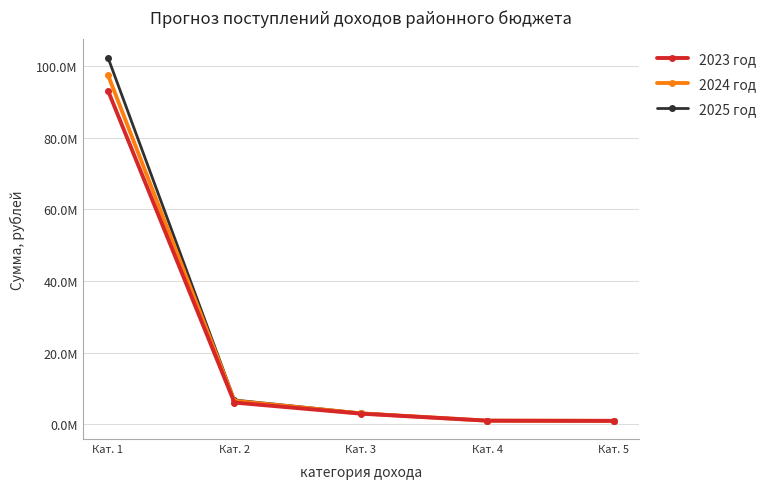

Reading left to right, list all the values displayed in this chart.

2023 год: 93204640	6060240	2961000	1004000	950000
2024 год: 97561880	6524170	3050000	1004000	950000
2025 год: 102413820	6769730	3150000	1004000	950000